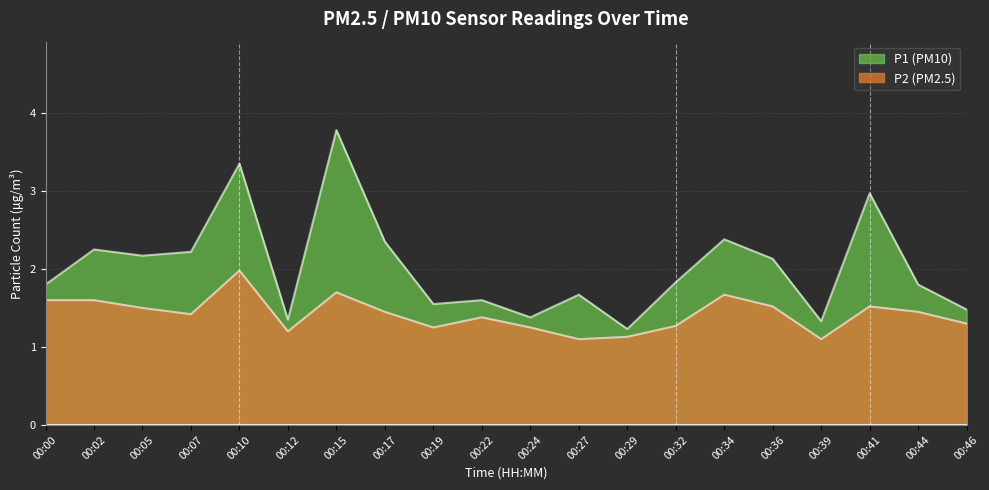

How many categories are shown in the chart?

20